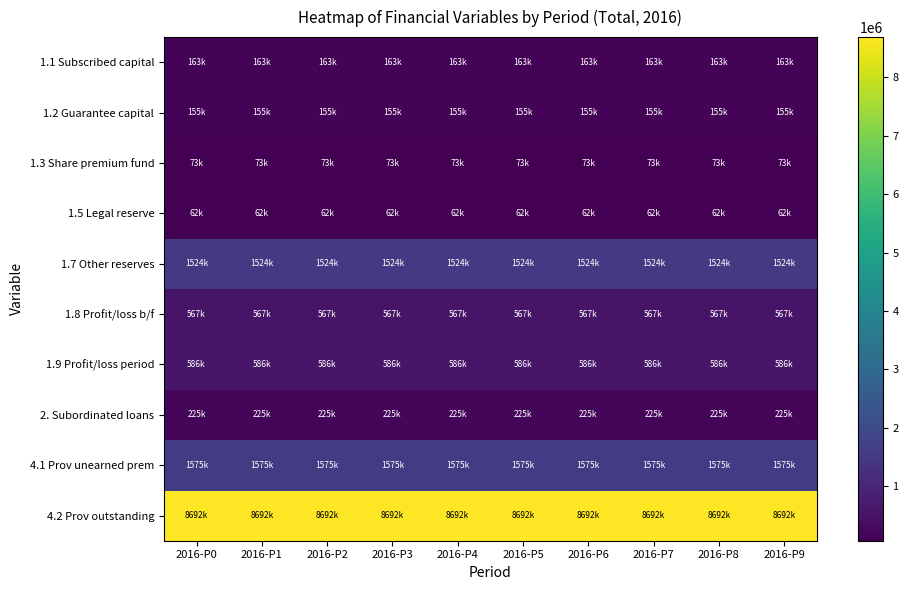

List the series in order of their peak value, highest first.

4.2 Prov outstanding, 4.1 Prov unearned prem, 1.7 Other reserves, 1.9 Profit/loss period, 1.8 Profit/loss b/f, 2. Subordinated loans, 1.1 Subscribed capital, 1.2 Guarantee capital, 1.3 Share premium fund, 1.5 Legal reserve